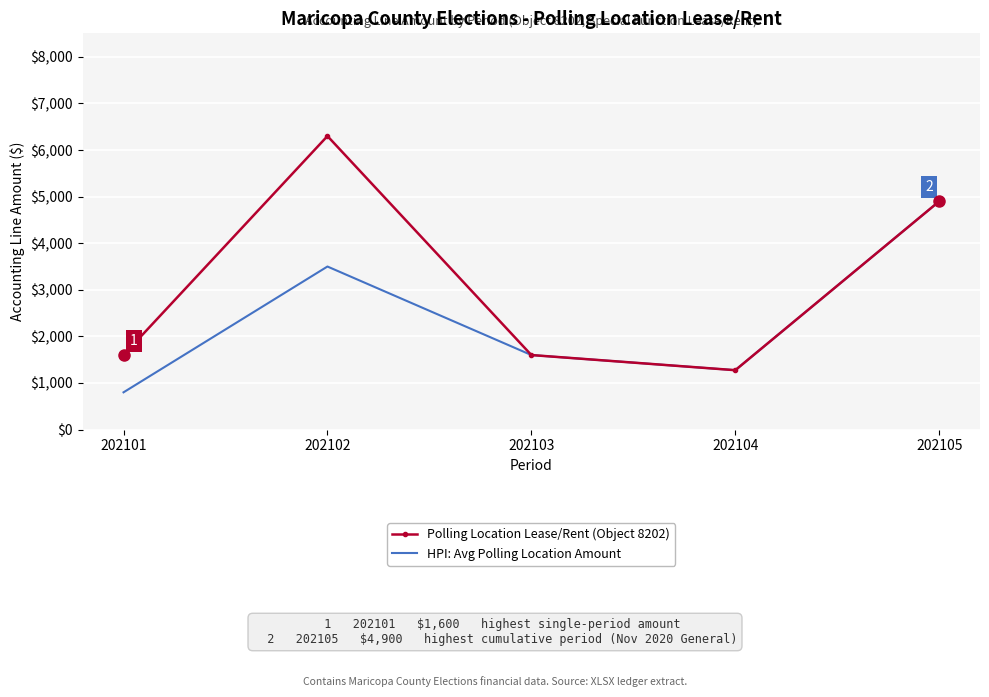

Between 202102 and 202103, which series saw the biggest shift?

Polling Location Lease/Rent (Object 8202)